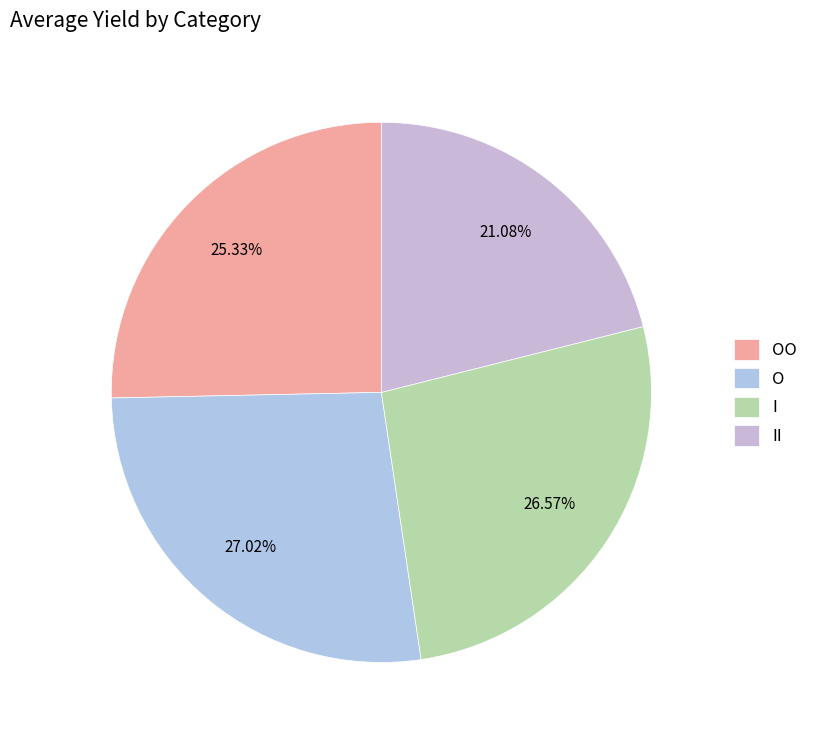

What portion of the pie excludes II?

78.9%